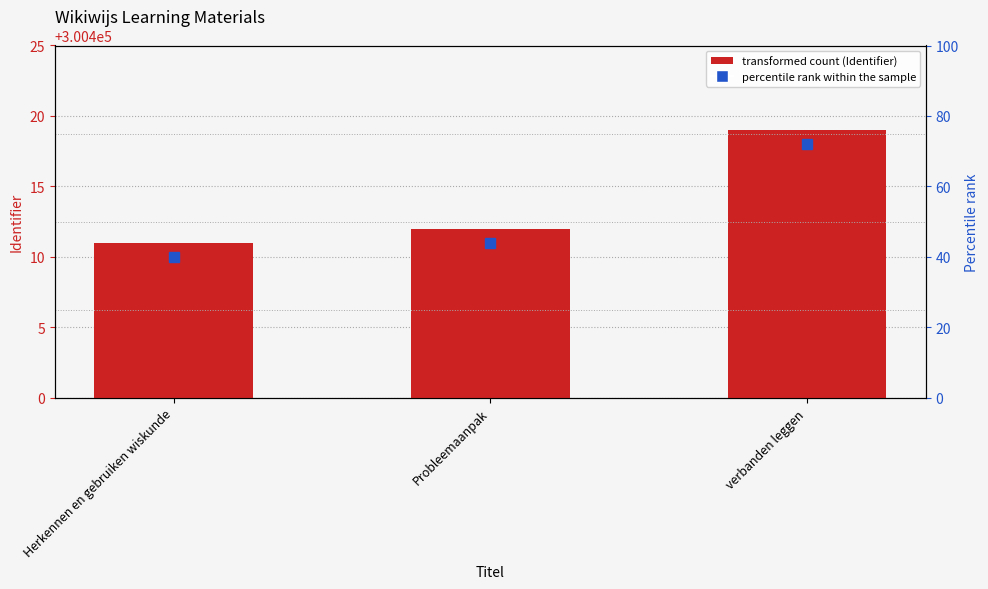

What is the minimum value shown in the chart?

300411